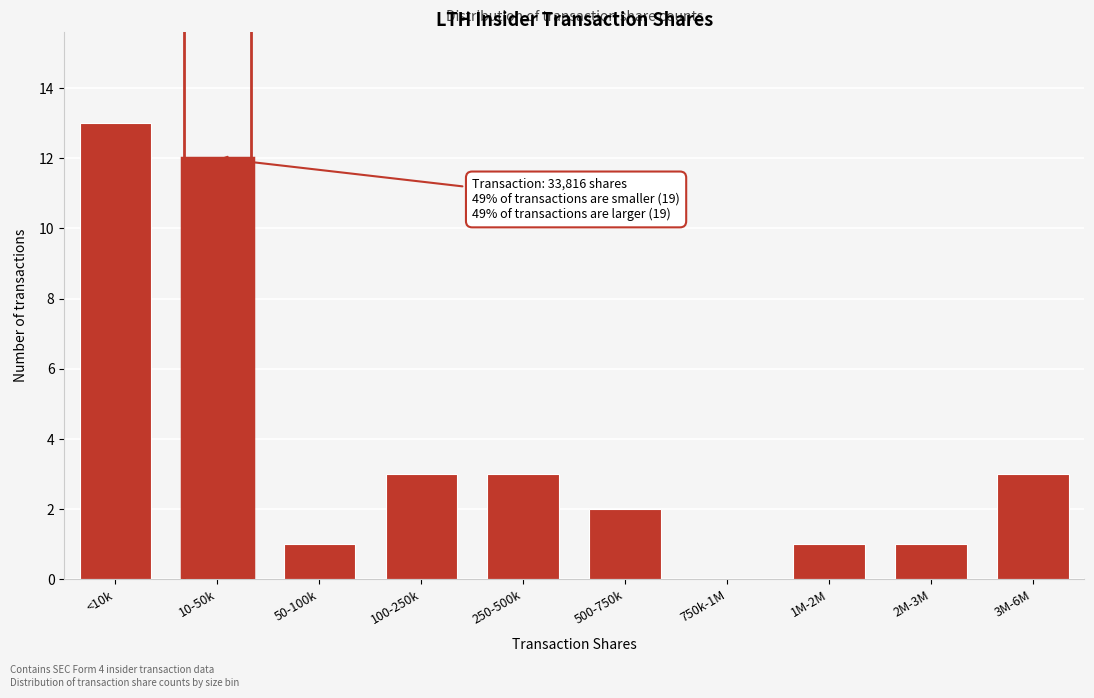

Reading right to left, what are all the values shown in this chart?

3M-6M=3	2M-3M=1	1M-2M=1	750k-1M=0	500-750k=2	250-500k=3	100-250k=3	50-100k=1	10-50k=12	<10k=13